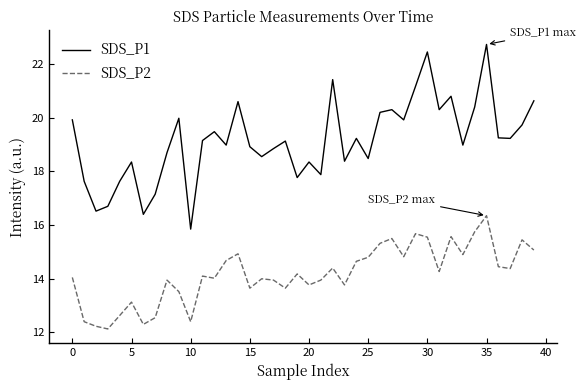

List the series in order of their overall mean, lowest first.

SDS_P2, SDS_P1